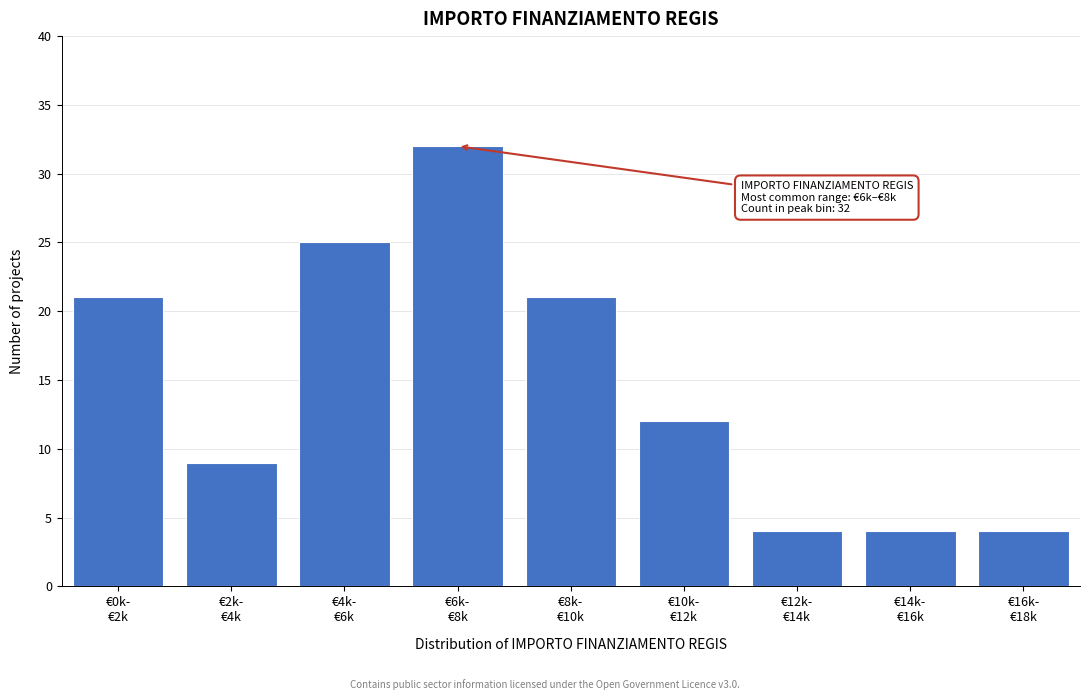

Reading left to right, list all the values displayed in this chart.

21	9	25	32	21	12	4	4	4